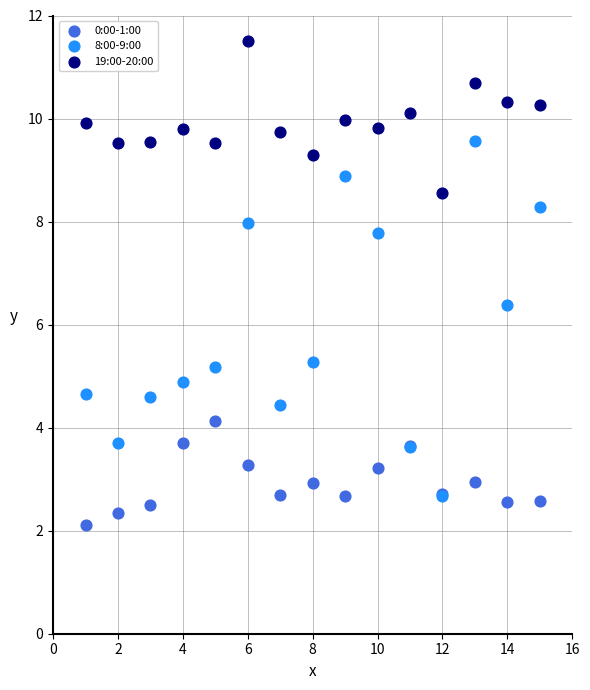

Across all series, what Y value is closest to 6?

6.4